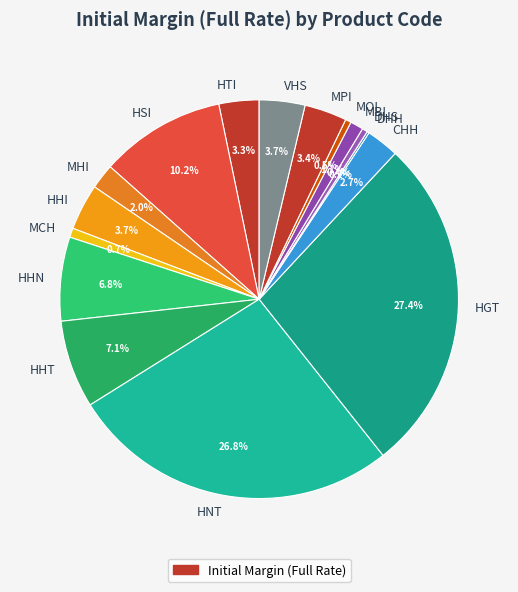

To the nearest percent, what is the combined percentage of MOI and HHN?

7%